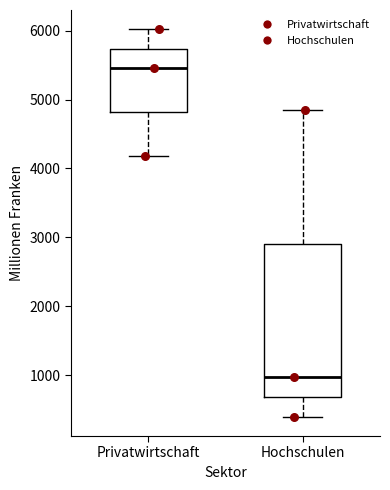

Which box is the tallest, from its lower edge to its upper edge?

Hochschulen